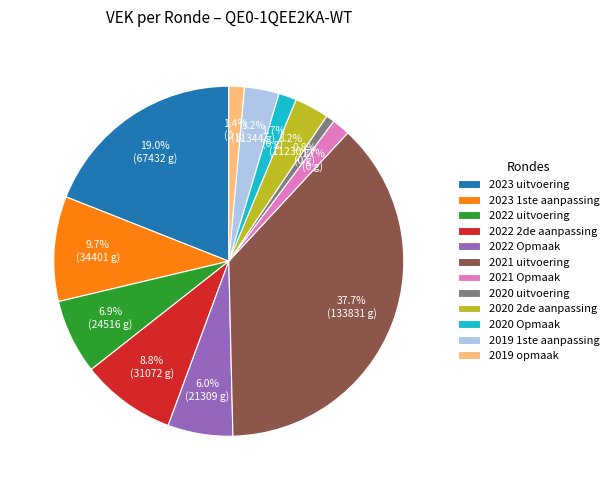

How many segments does this pie chart have?

12